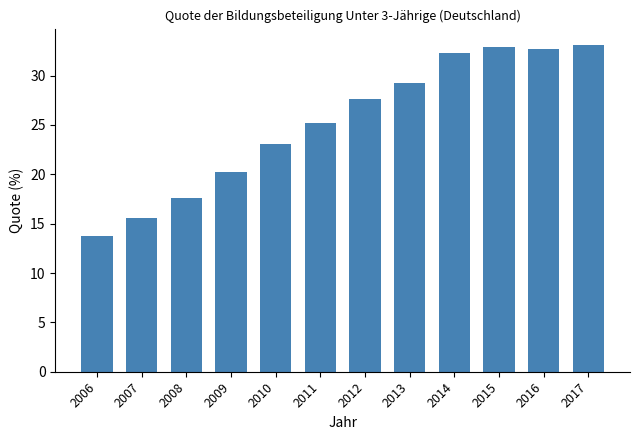

Reading right to left, what are all the values shown in this chart?

2017=33.1	2016=32.7	2015=32.9	2014=32.3	2013=29.3	2012=27.6	2011=25.2	2010=23.1	2009=20.2	2008=17.6	2007=15.6	2006=13.7